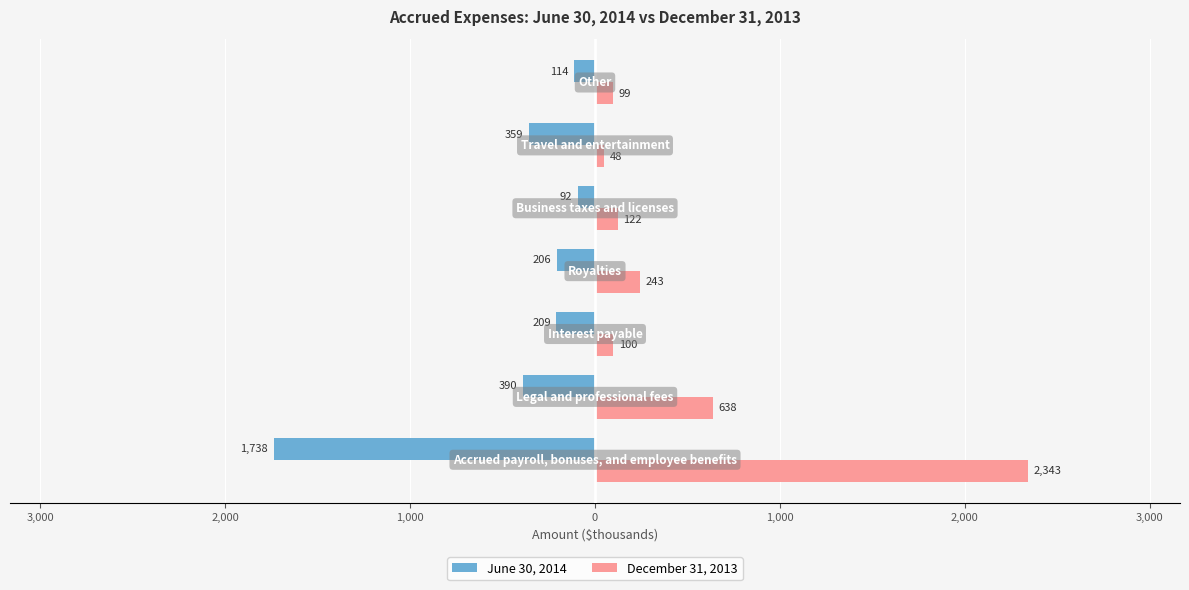

What are all the series names shown in the legend?

June 30, 2014, December 31, 2013